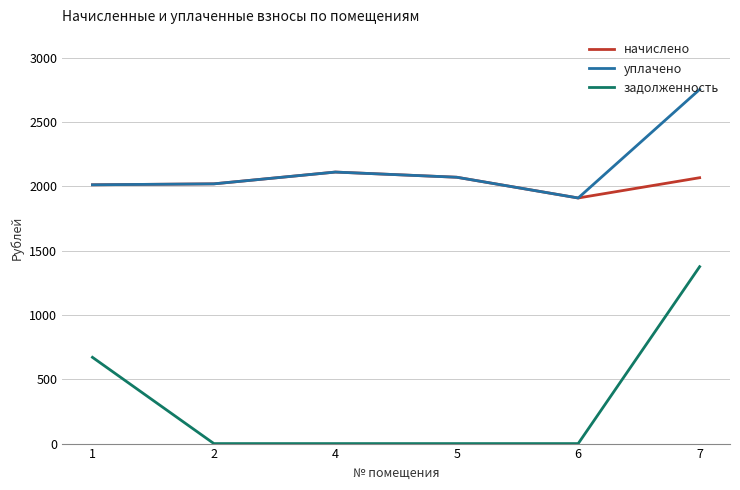

Rank the series by their maximum value, from highest to lowest.

уплачено, начислено, задолженность